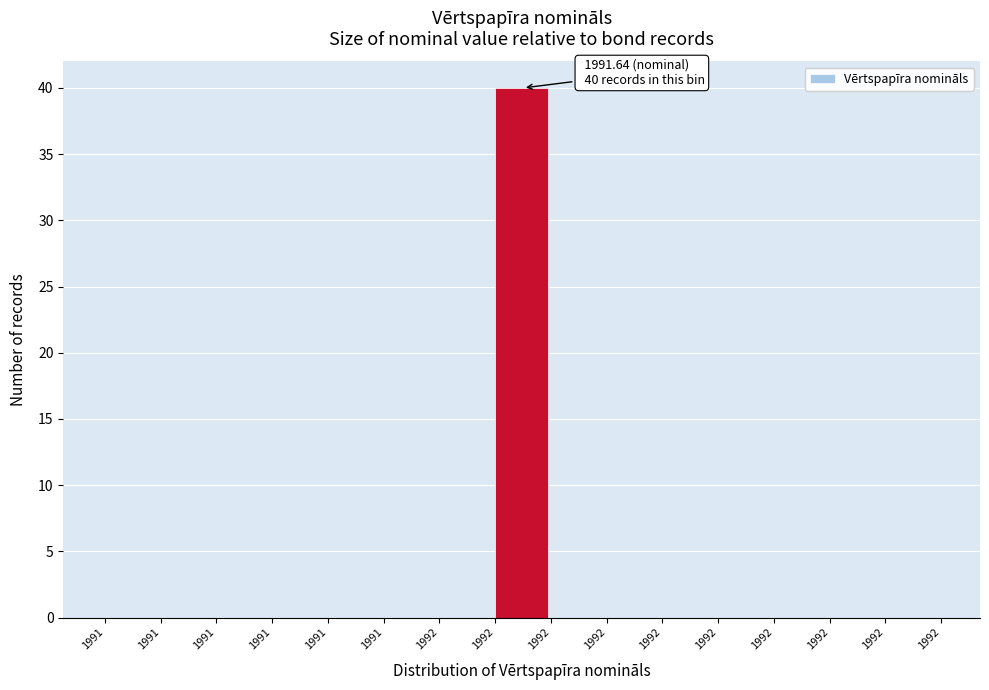

Count the number of data series in this chart.

1